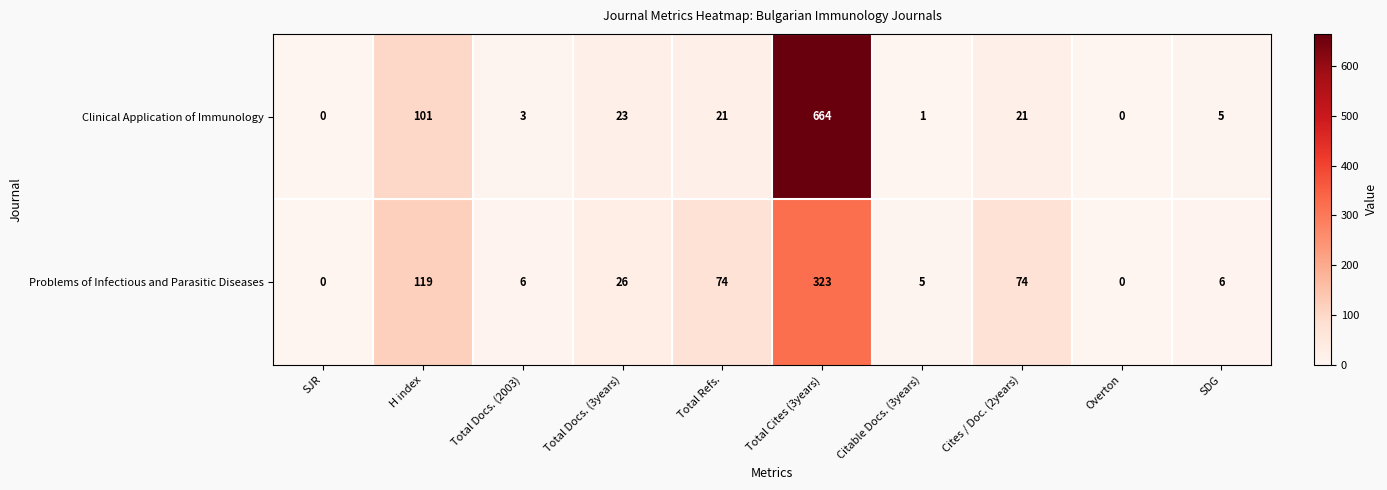

Reading right to left, transcribe all the data shown in this chart.

Clinical Application of Immunology: 5	0	21	1	664	21	23	3	101	0
Problems of Infectious and Parasitic Diseases: 6	0	74	5	323	74	26	6	119	0